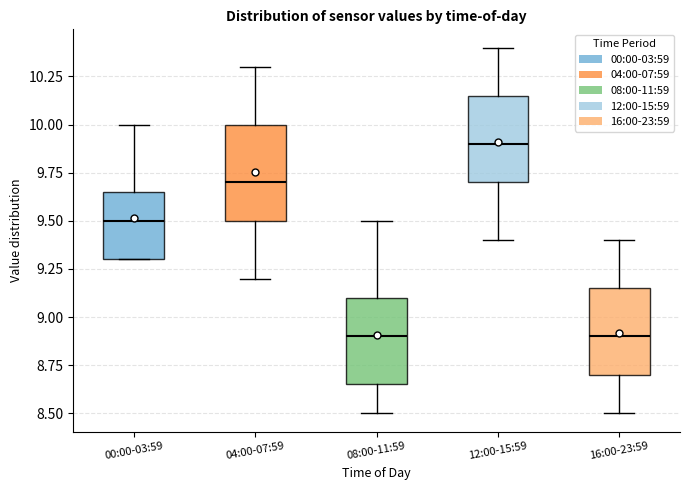

Where is the upper edge of the box for 16:00-23:59 on the y-axis? The values are not printed on the chart, so give them approximately, as read against the axis.

9.15